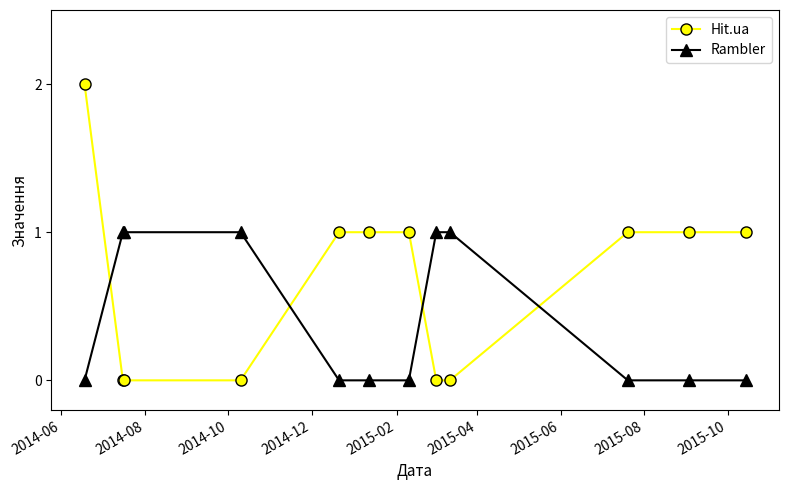

What are all the series names shown in the legend?

Hit.ua, Rambler